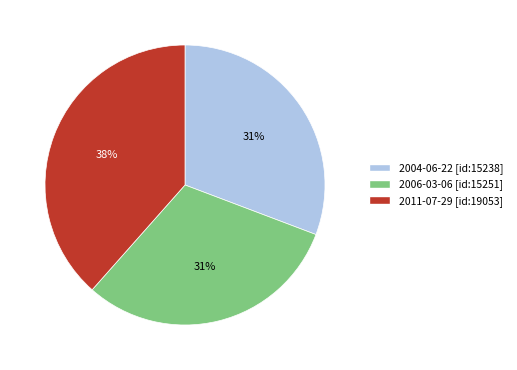

What is the largest slice in the pie chart?

2011-07-29